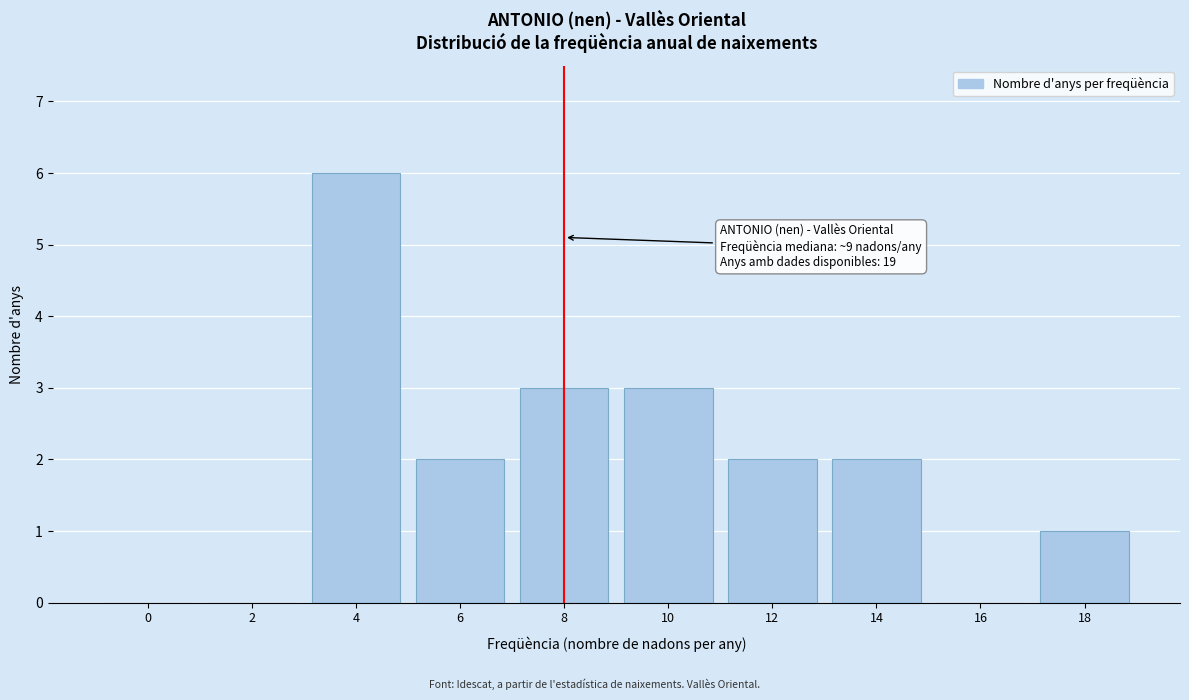

Reading left to right, list all the values displayed in this chart.

0=0	2=0	4=6	6=2	8=3	10=3	12=2	14=2	16=0	18=1